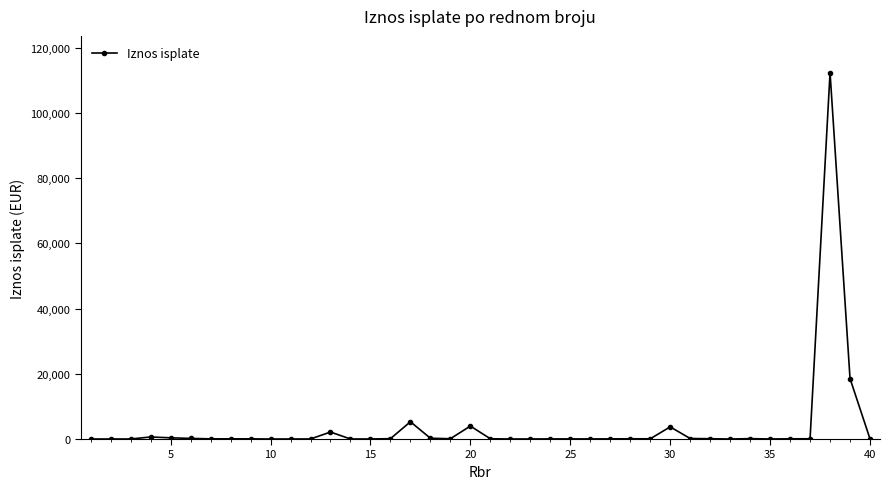

What is the sum of all values?

148973.4